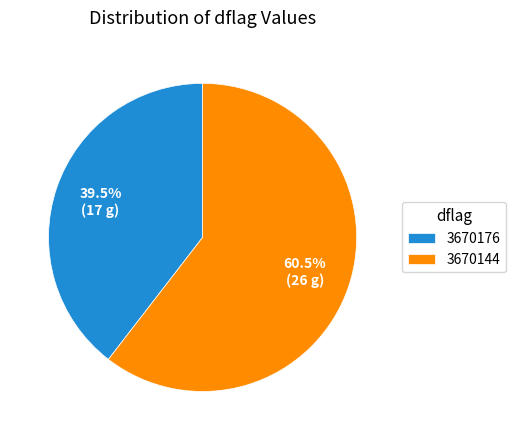

How many segments does this pie chart have?

2